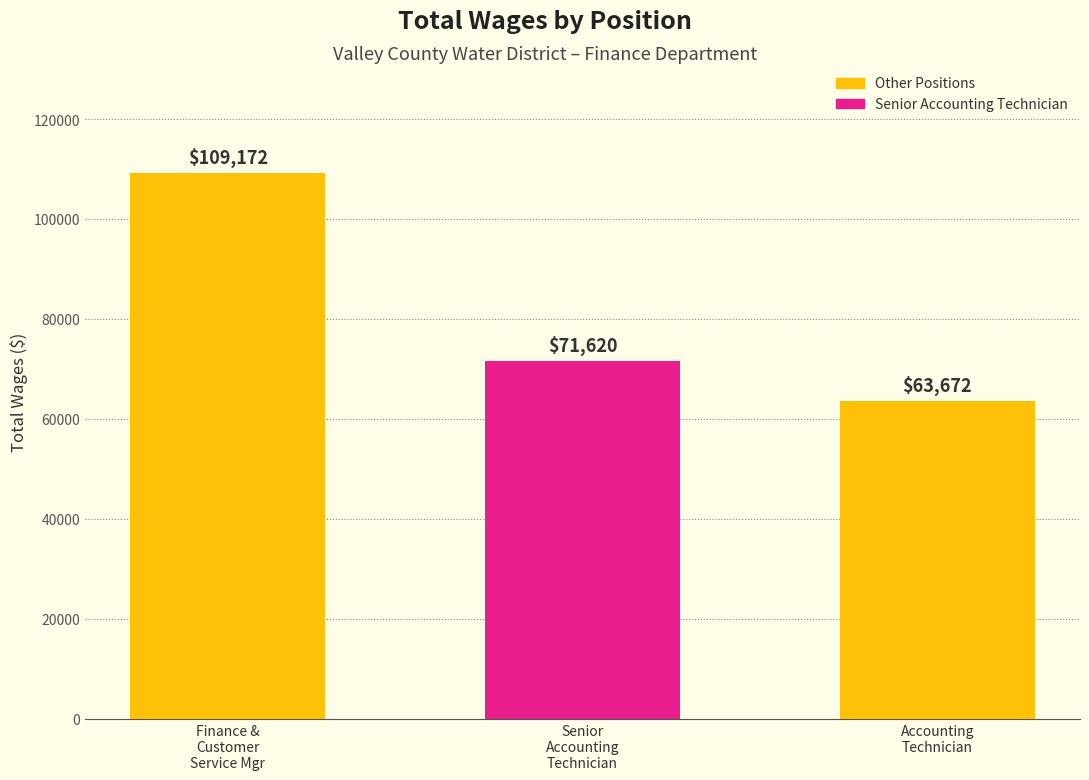

Reading left to right, what are all the values shown in this chart?

Finance &
Customer
Service Mgr=109172	Senior
Accounting
Technician=71620	Accounting
Technician=63672